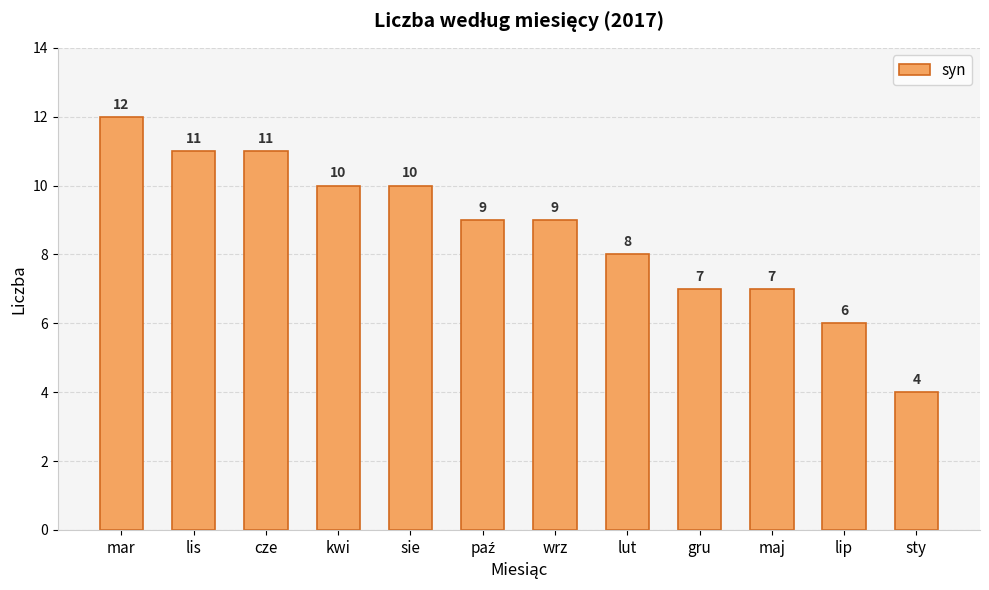

What is the maximum value shown in the chart?

12